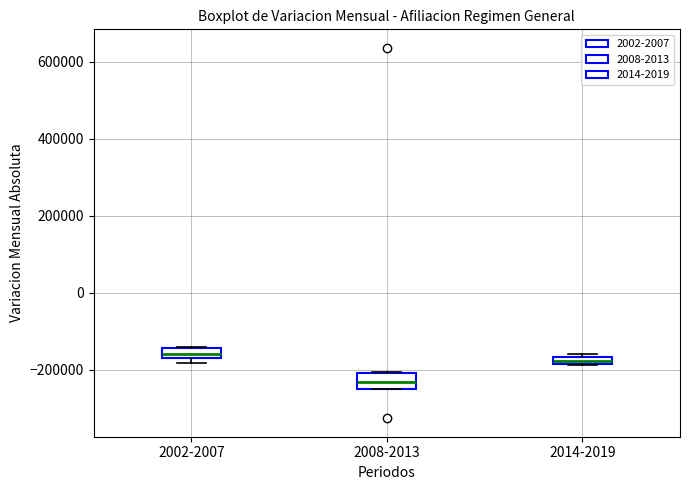

Where is the upper edge of the box for 2014-2019 on the y-axis? The values are not printed on the chart, so give them approximately, as read against the axis.

-160000